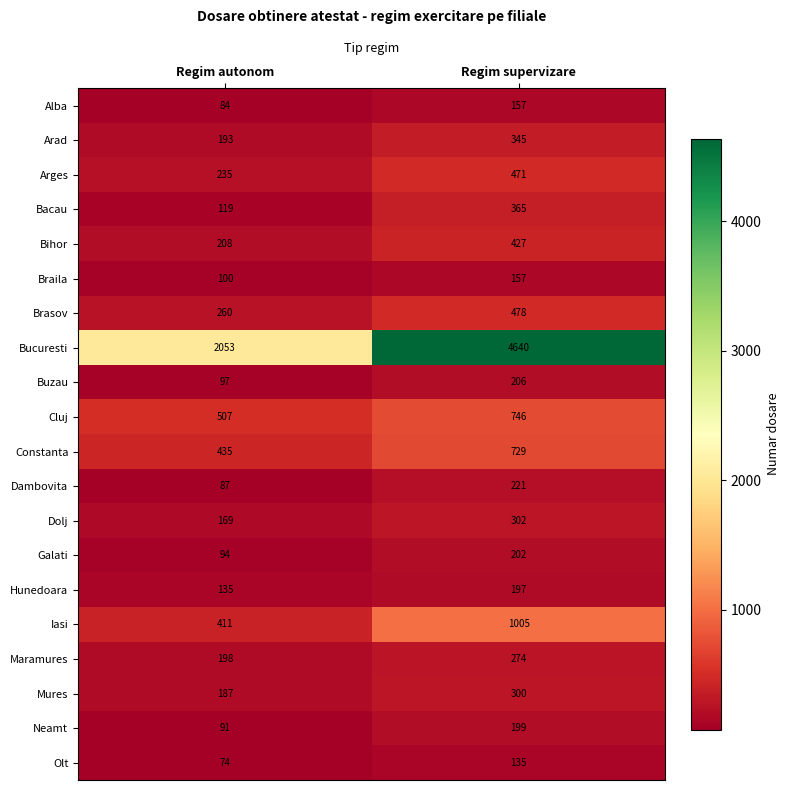

What is the difference between the Brasov values at Regim supervizare and Regim autonom?

218